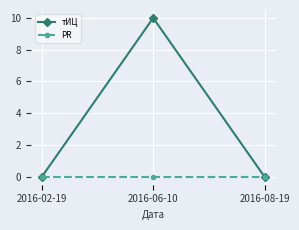

Is it true that тИЦ equals 0 at 2016-08-19?

True